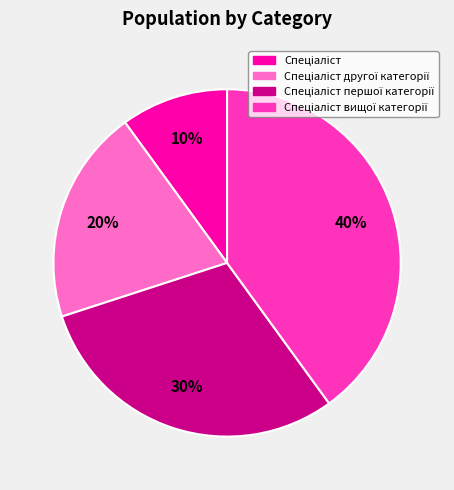

To the nearest percent, what is the average slice percentage?

25%